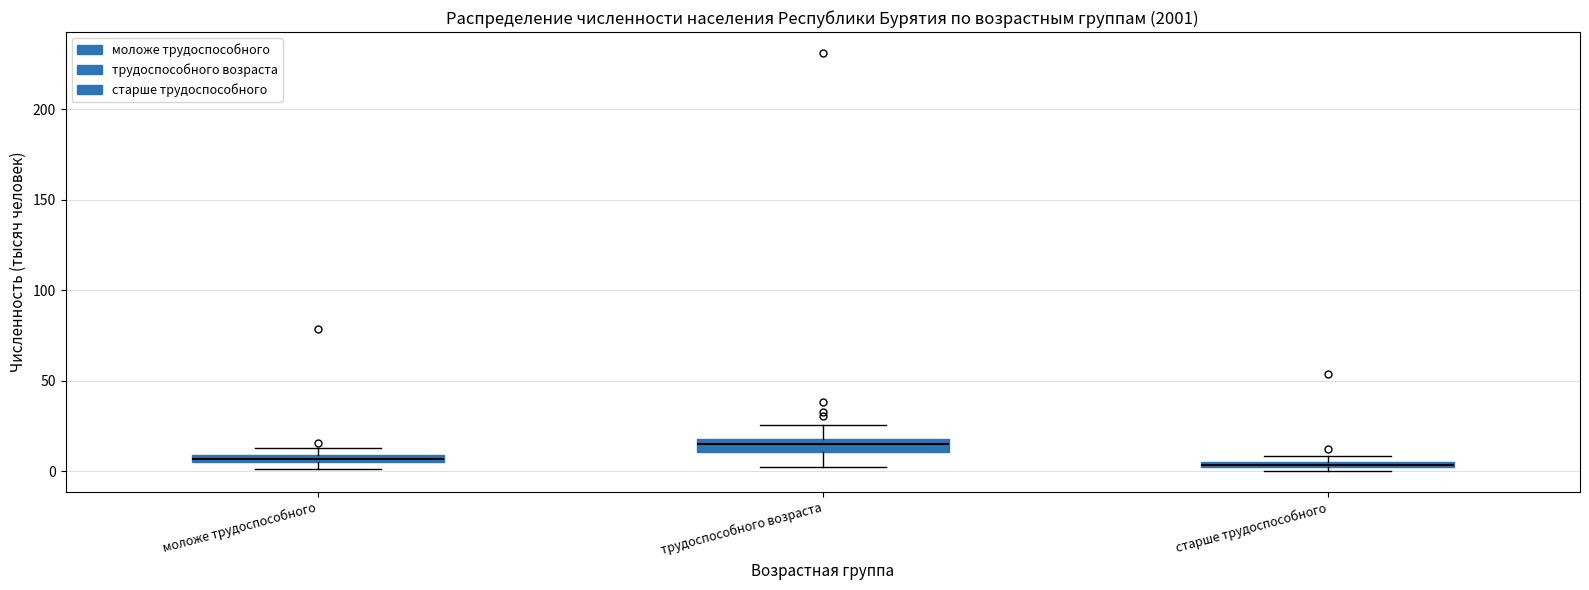

Where is the upper edge of the box for моложе трудоспособного on the y-axis? The values are not printed on the chart, so give them approximately, as read against the axis.

10